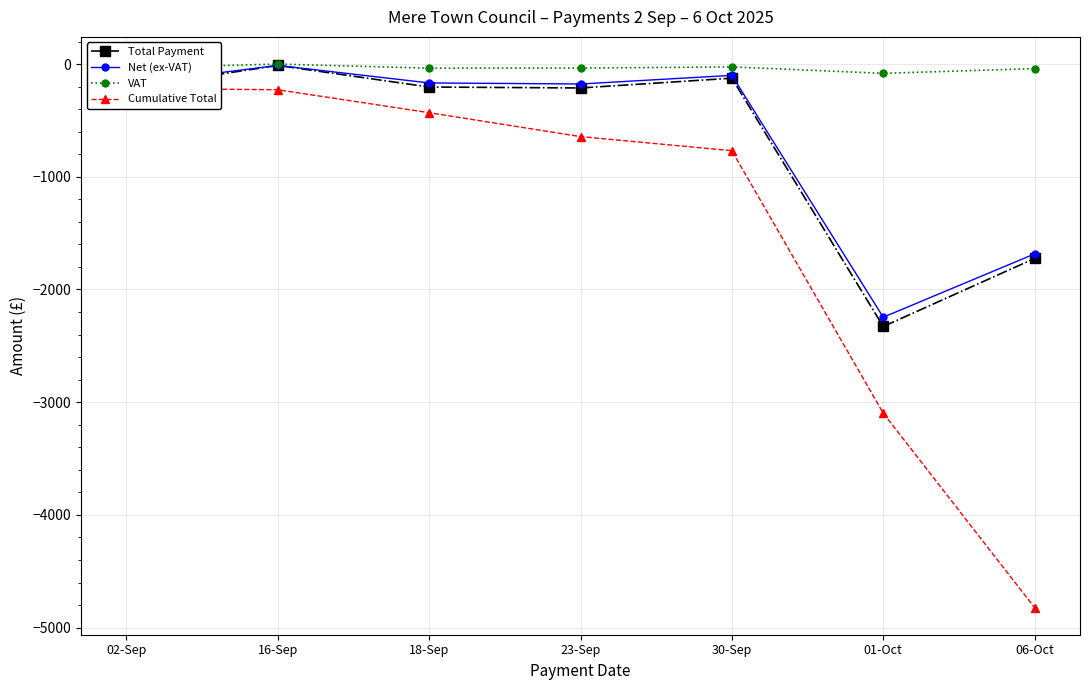

Where is the first local minimum for Net (ex-VAT)?

23-Sep